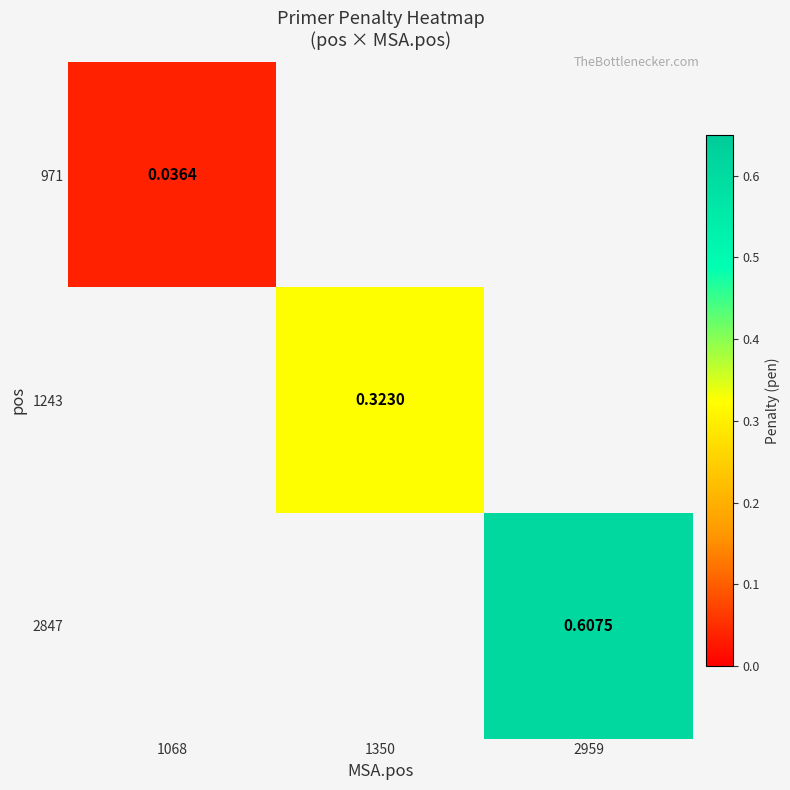

Where is 971 nearest to the value 0?

1068